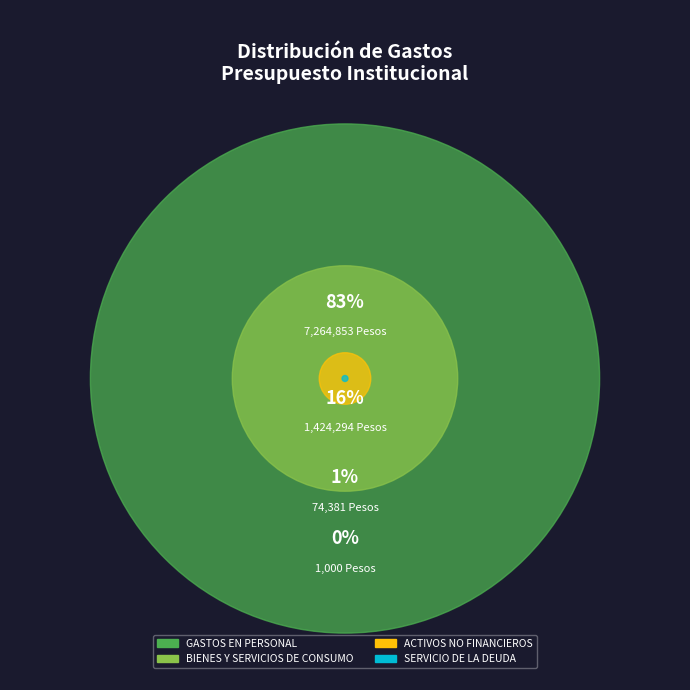

What is the change in value from BIENES Y SERVICIOS DE CONSUMO to SERVICIO DE LA DEUDA?

-1423294